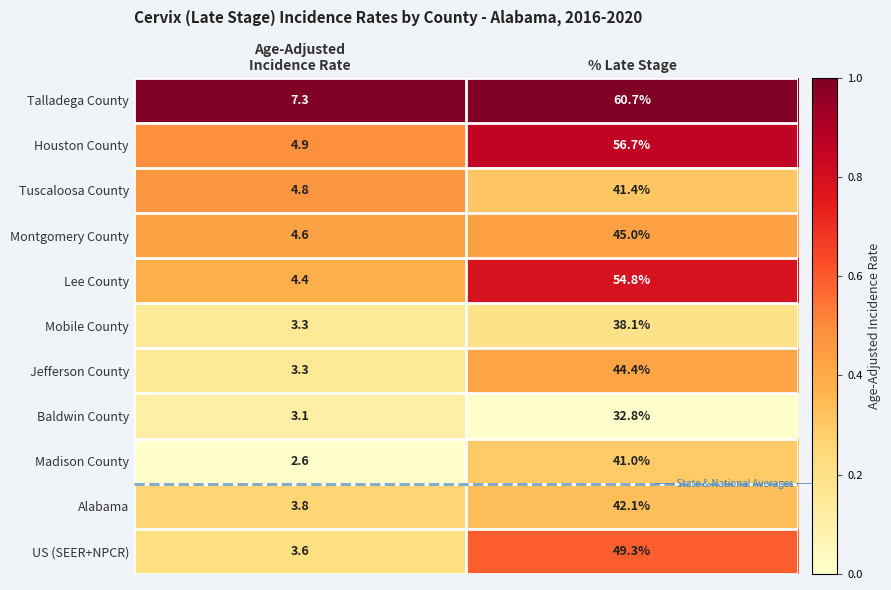

The value of US (SEER+NPCR) at % Late Stage is 22.7. True or false?

False